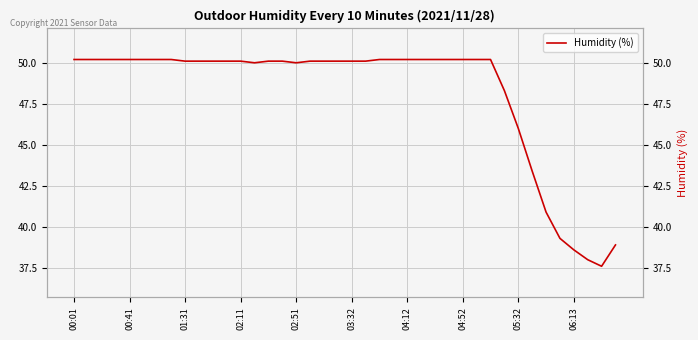

Where does the data first go above 50?

00:01